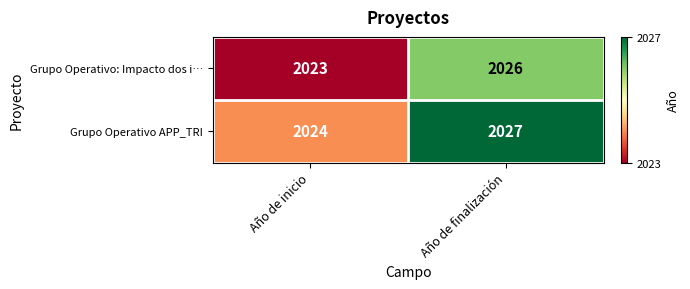

At which category is the sum across all series the highest?

Año de finalización